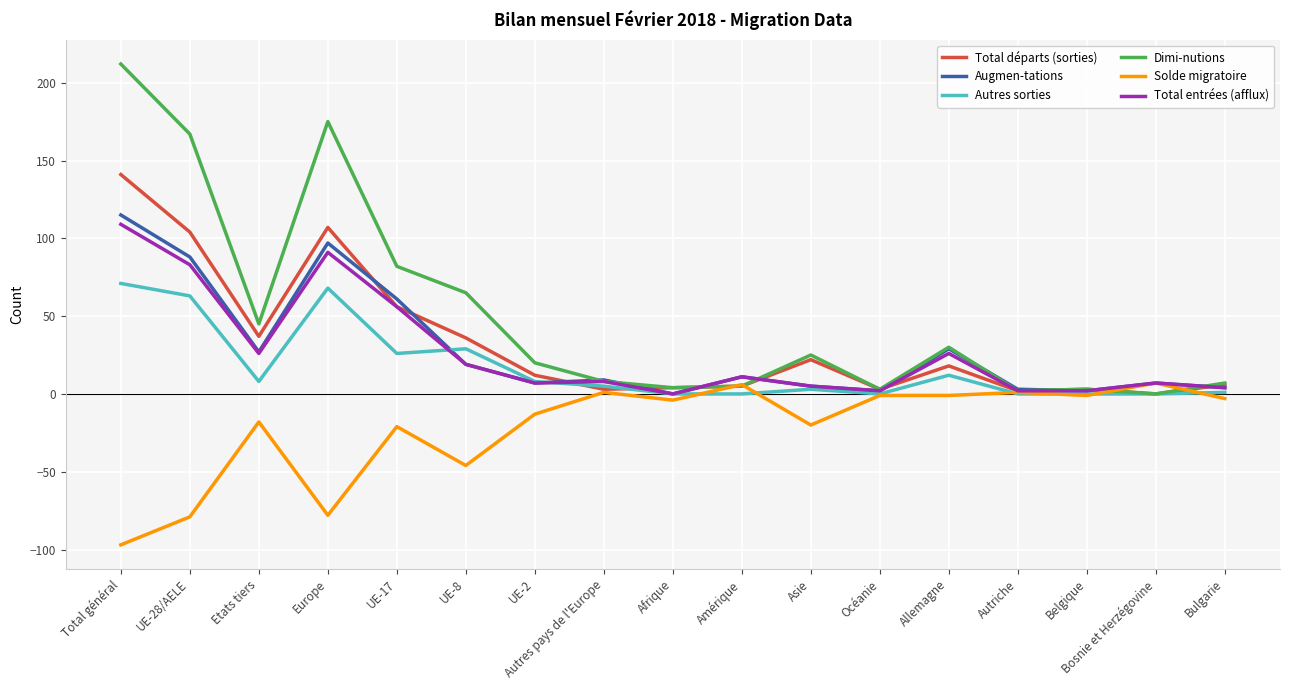

What position from the right is Etats tiers?

15